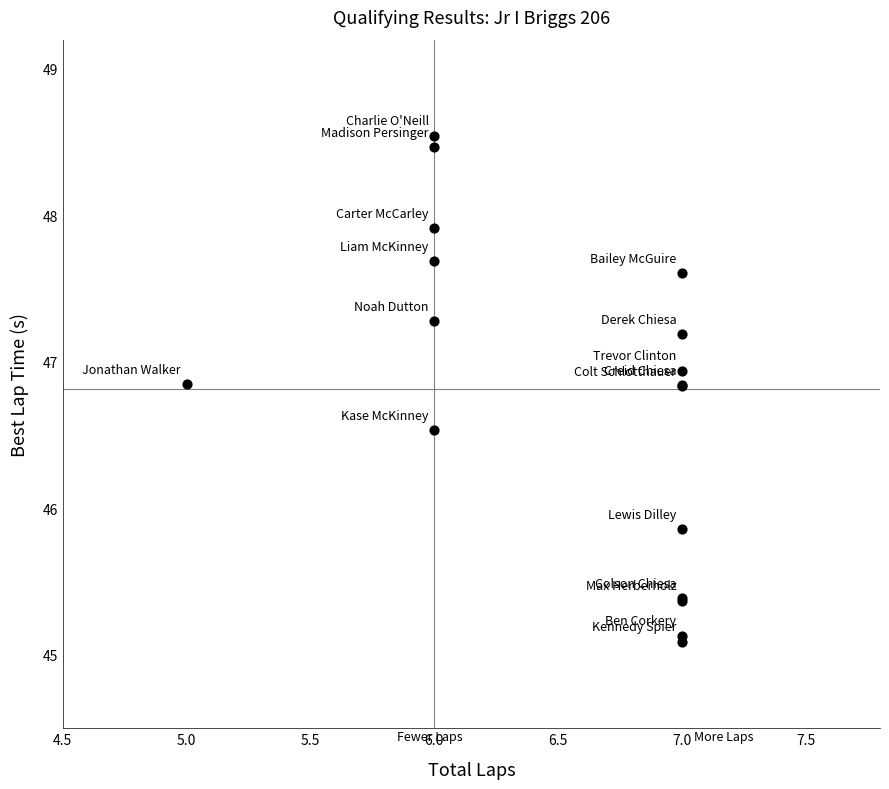

What Y value in the scatter plot is closest to 46?

45.9